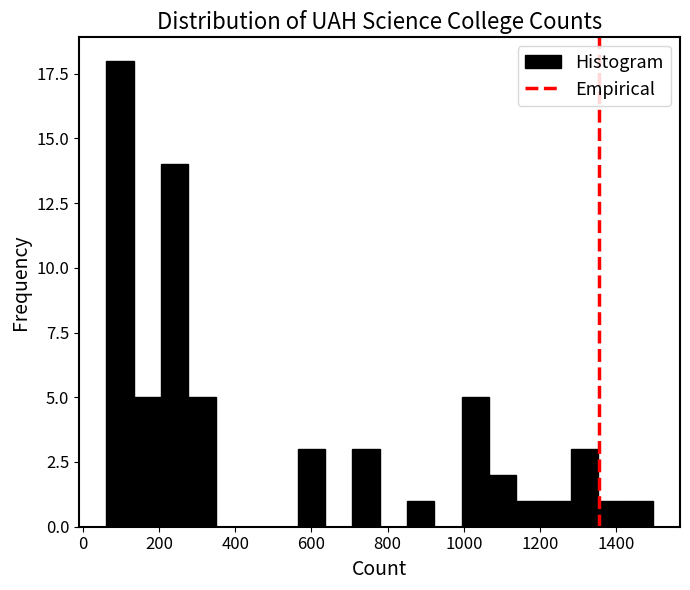

Read against the x-axis, roughly where is the centre of the tallest bar?

100